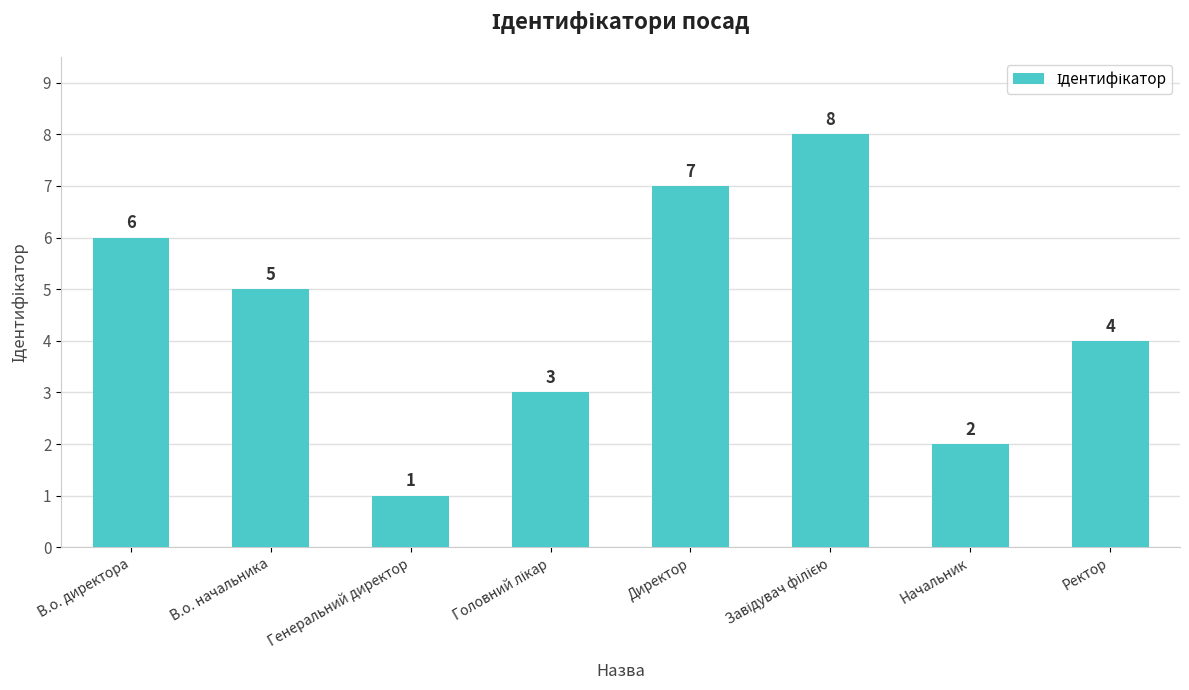

The value at Начальник is 2. True or false?

True